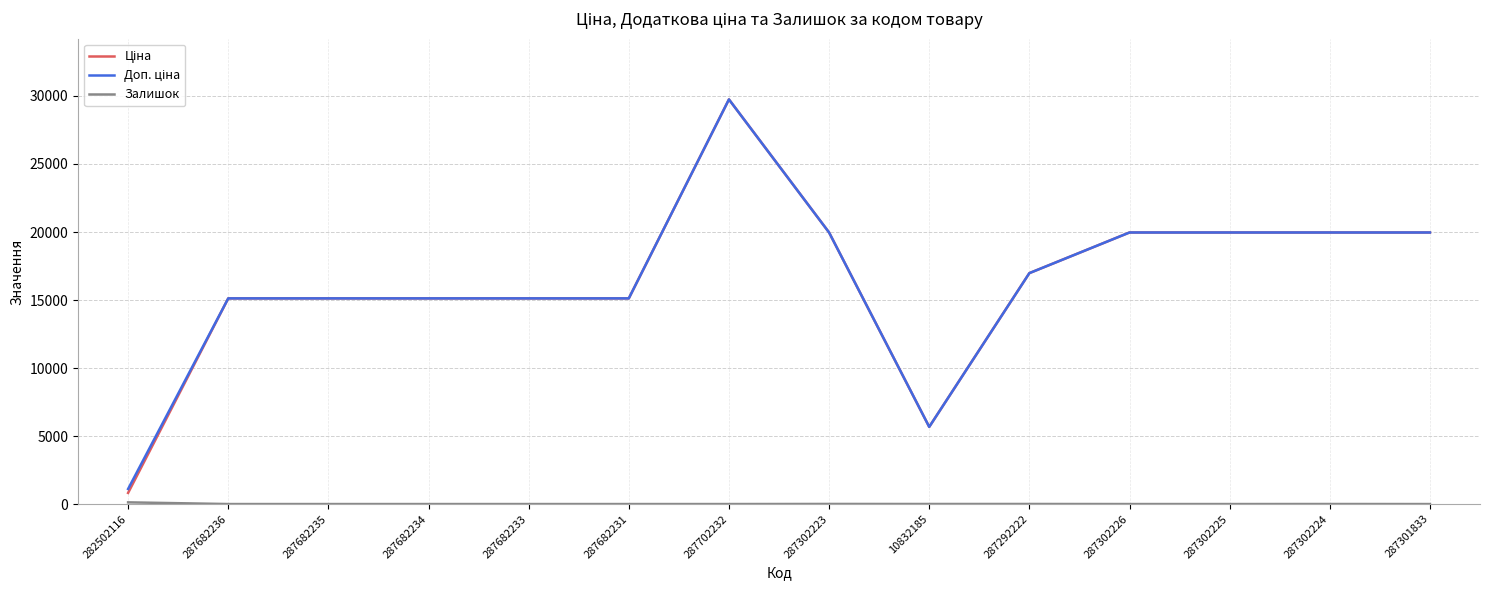

At which category is the sum across all series the highest?

287702232